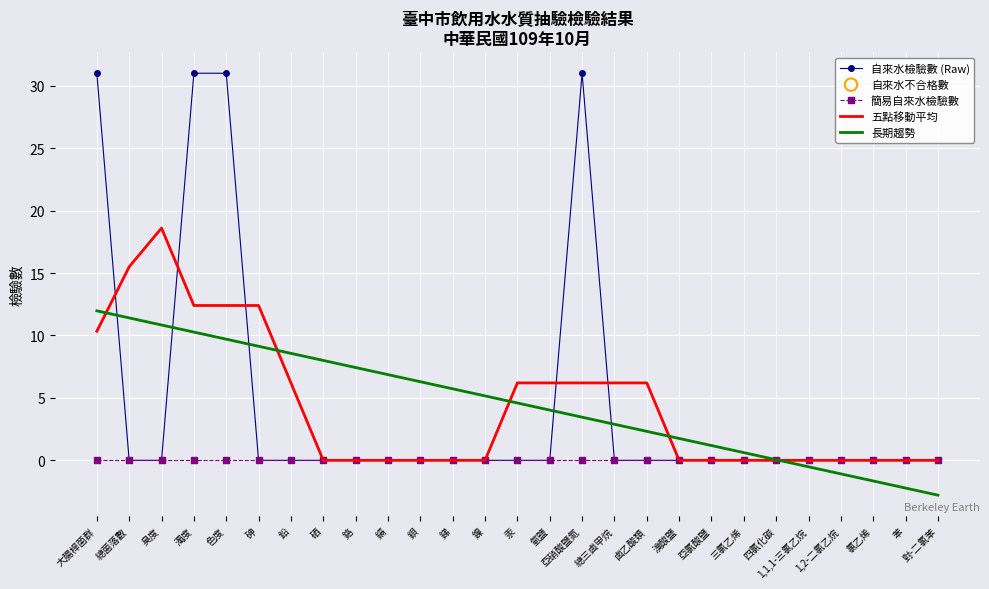

Between 鹵乙酸類 and 1,2-二氯乙烷, which series saw the biggest shift?

五點移動平均